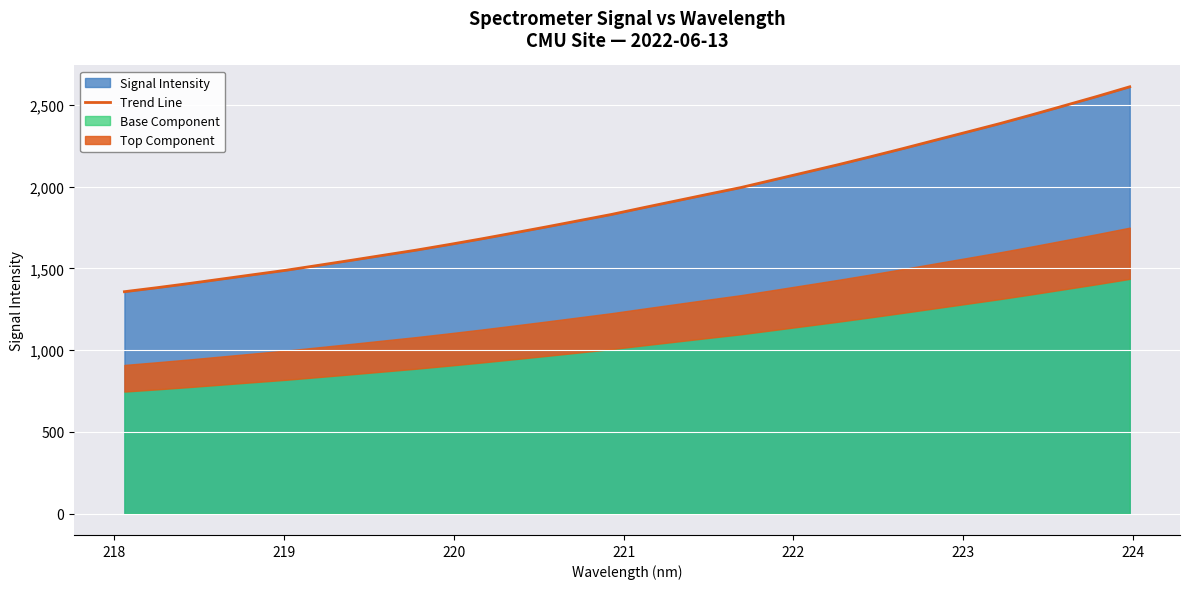

What is the maximum value for Trend Line?

2611.0